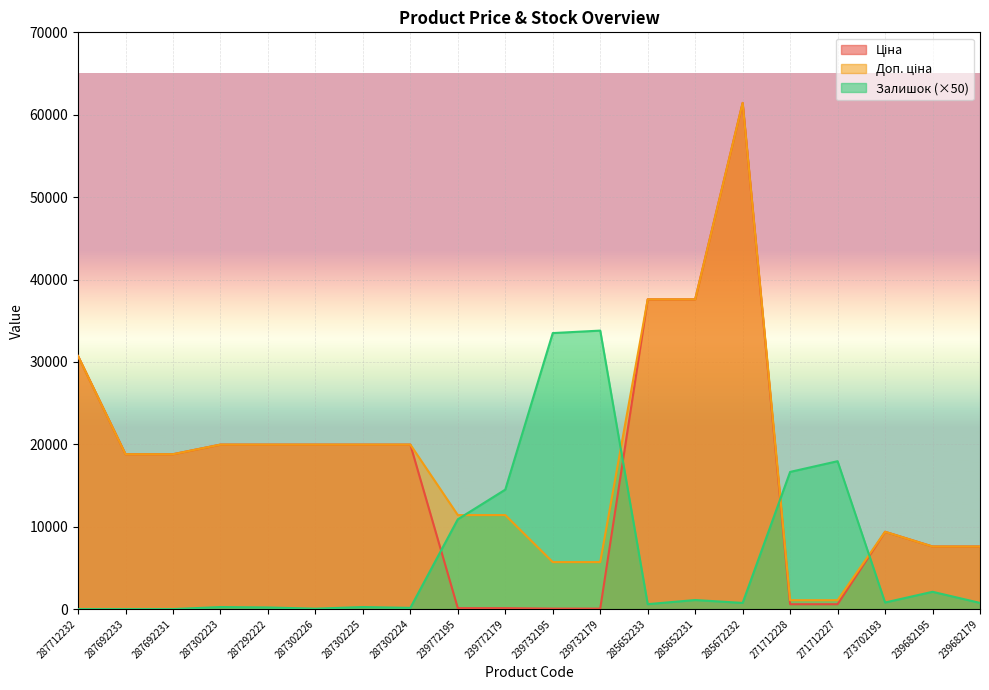

What position from the right is 273702193?

3